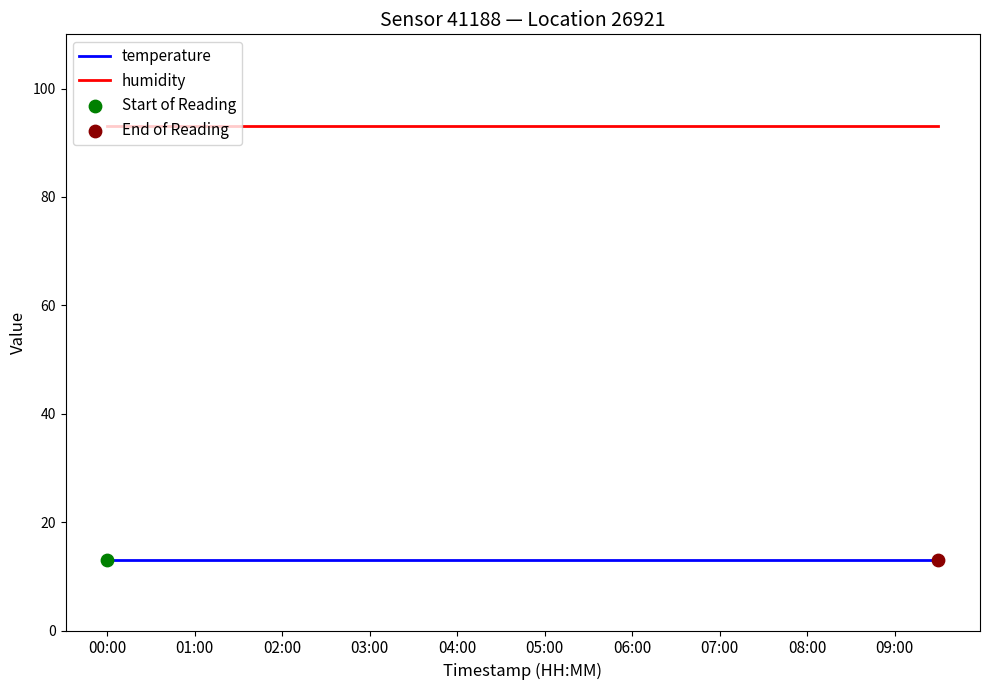

True or false: humidity and temperature intersect in this chart.

False